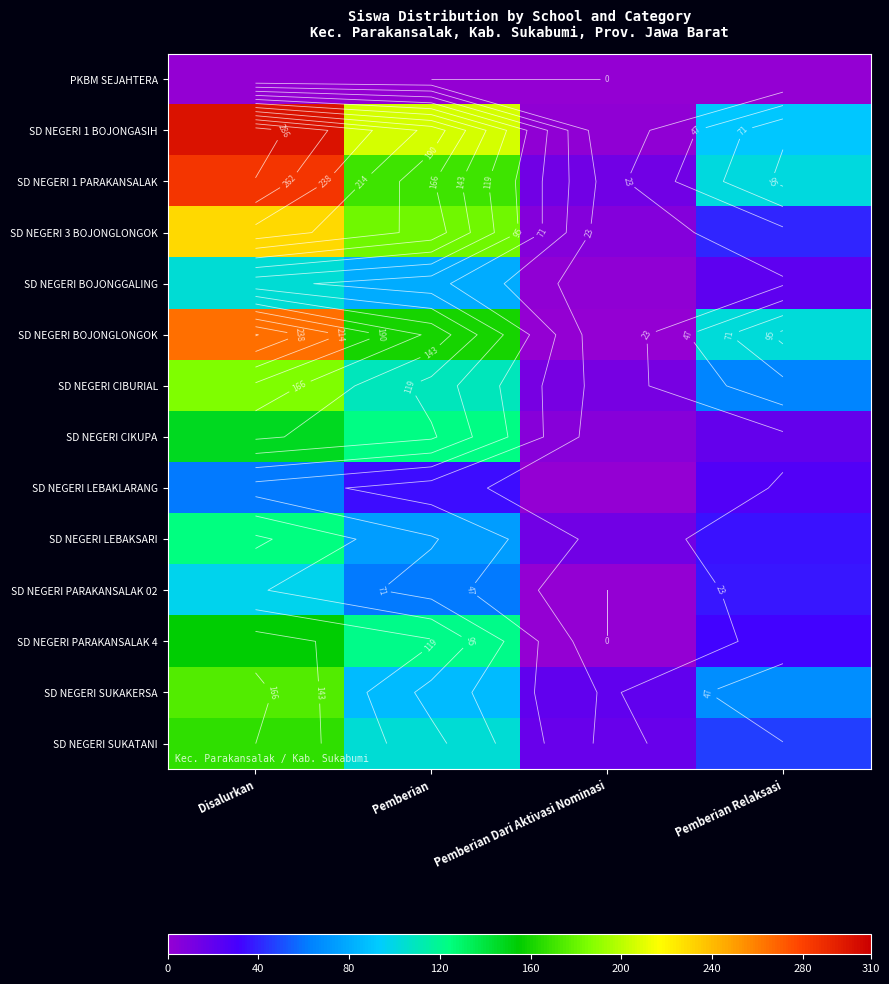

What is the difference between the maximum and second lowest values in the SD NEGERI SUKATANI series?

120